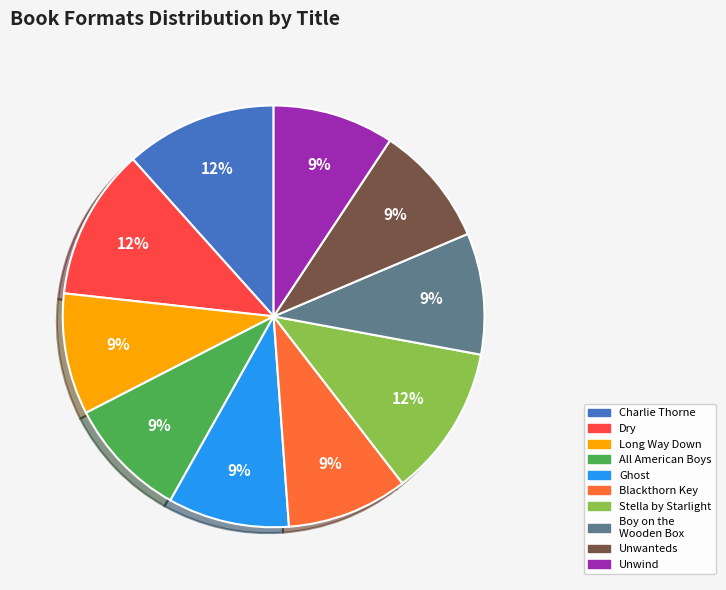

Is there a majority slice in this chart?

No